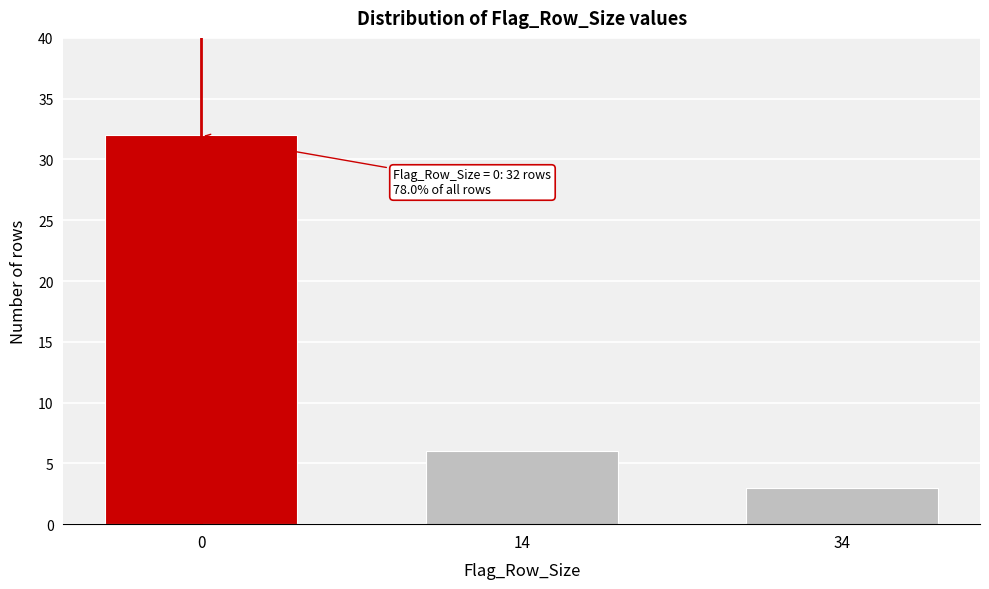

Reading right to left, extract all data points from this chart.

3	6	32